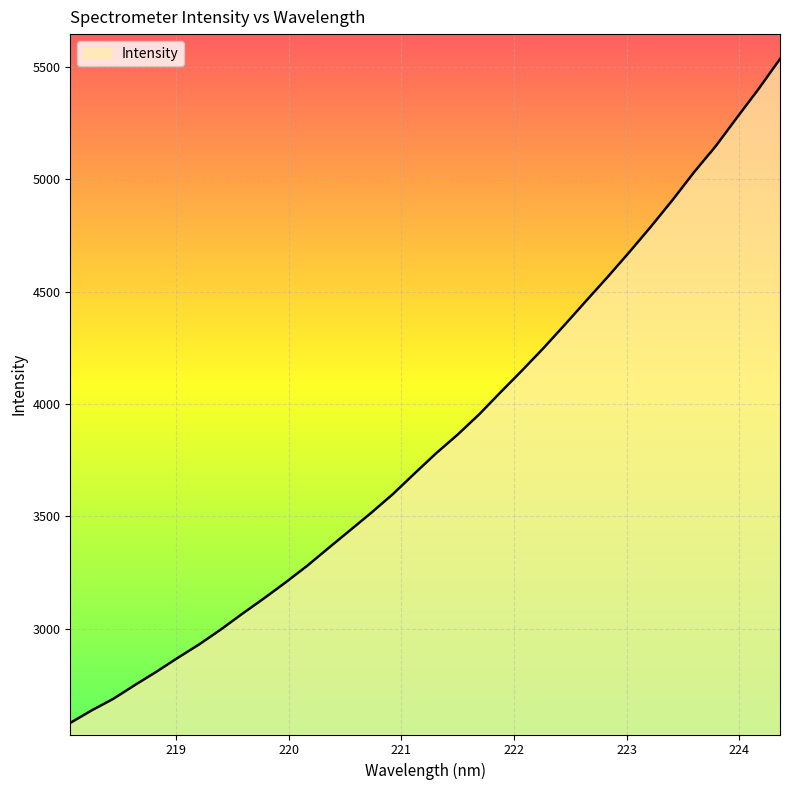

What is the difference between the maximum and minimum values?

2956.3